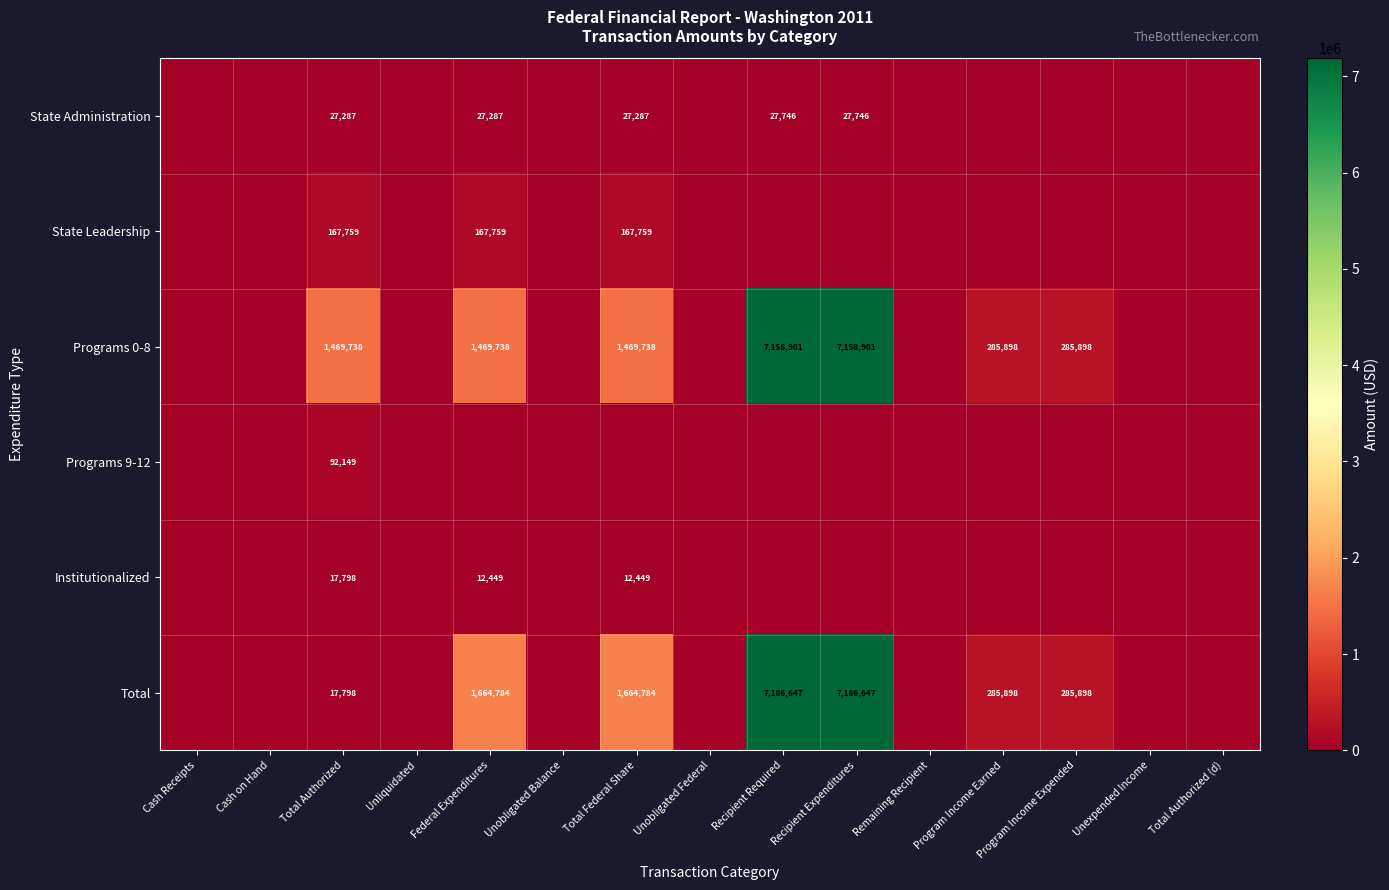

True or false: State Administration has a value of 27287 at Federal Expenditures.

True